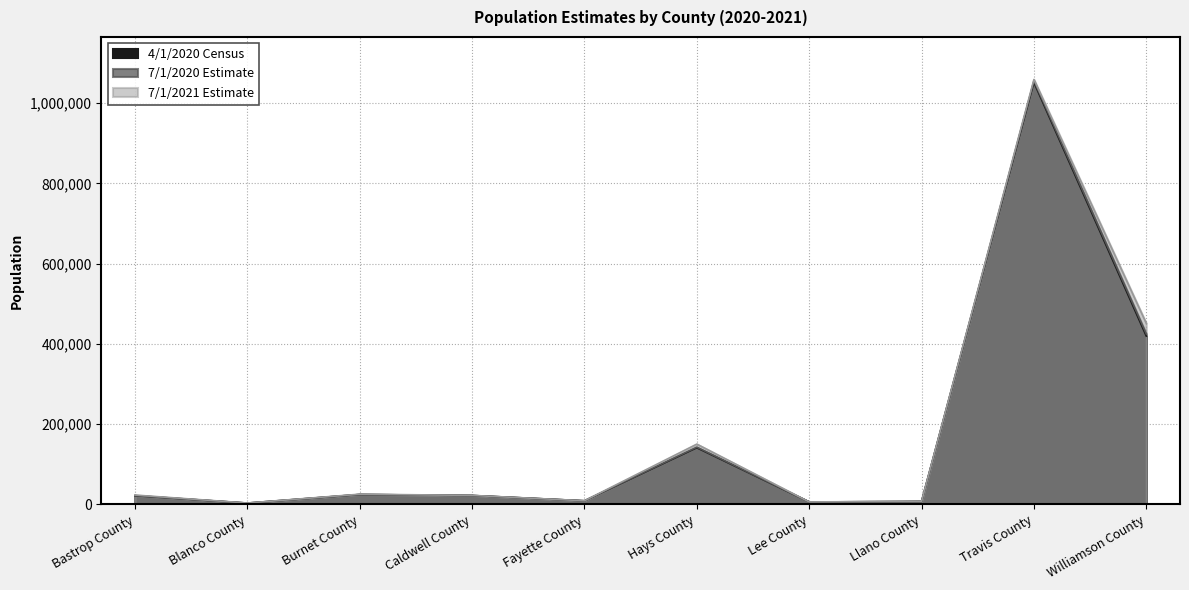

What is the difference between the maximum and minimum values in the 4/1/2020 Census series?

1048337